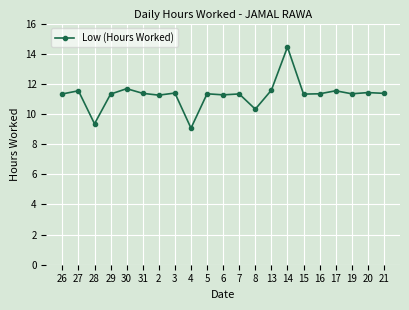

What is the average value?

11.3